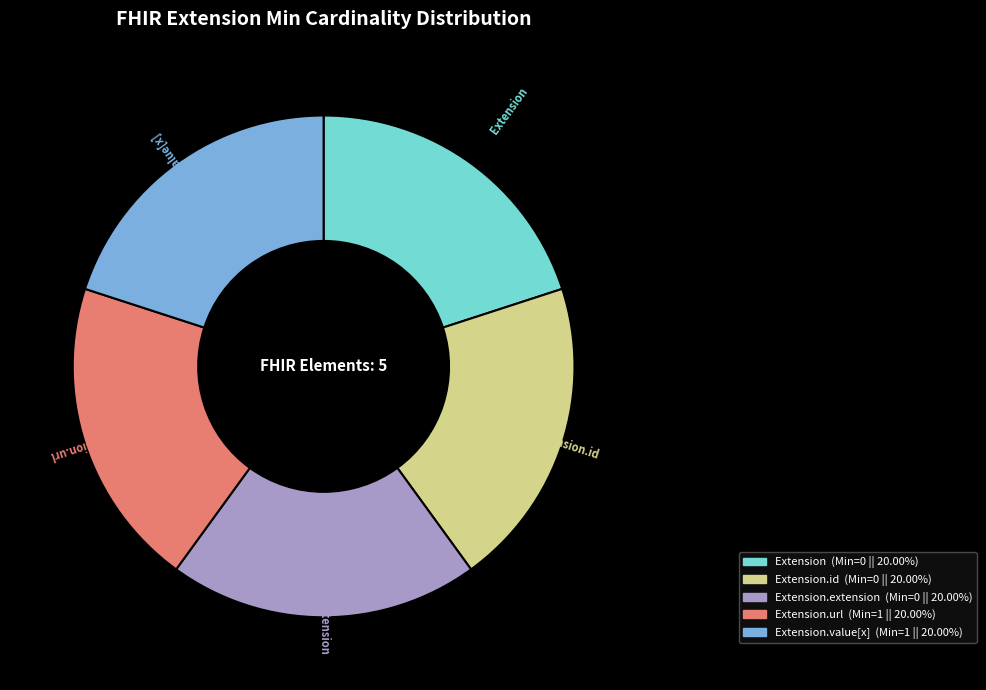

Combined, do Extension.url and Extension account for over 50%?

No